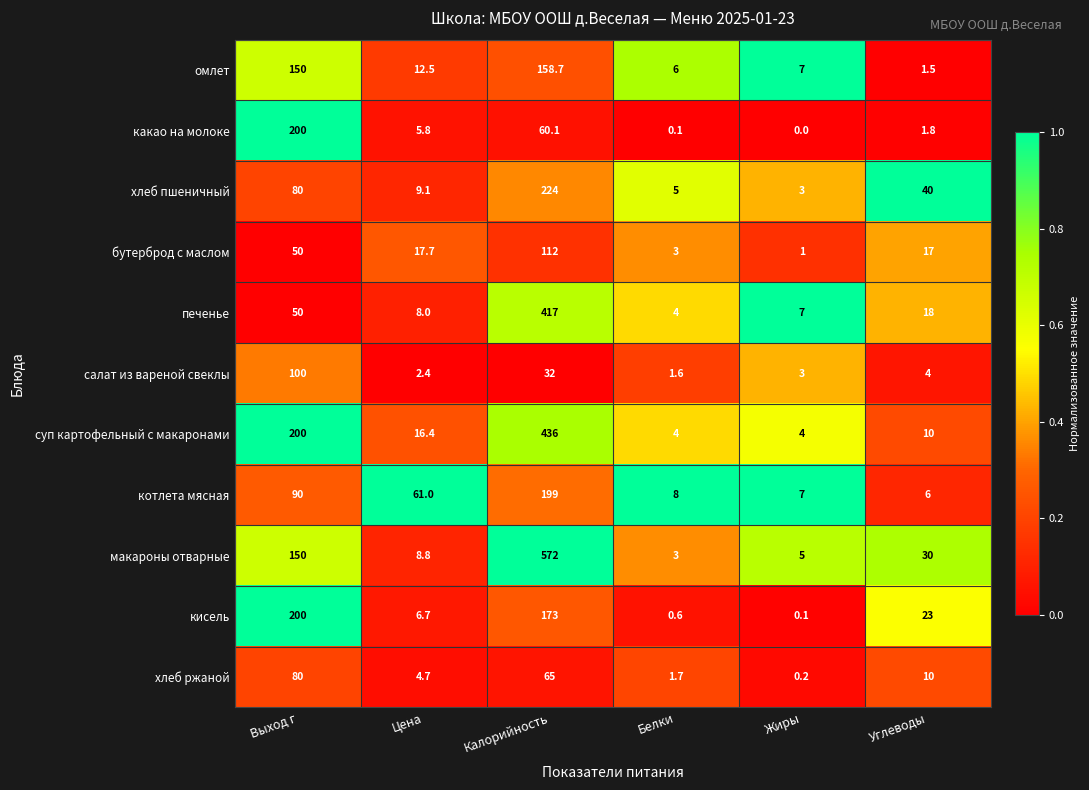

Which series changed the most between Белки and Жиры?

печенье